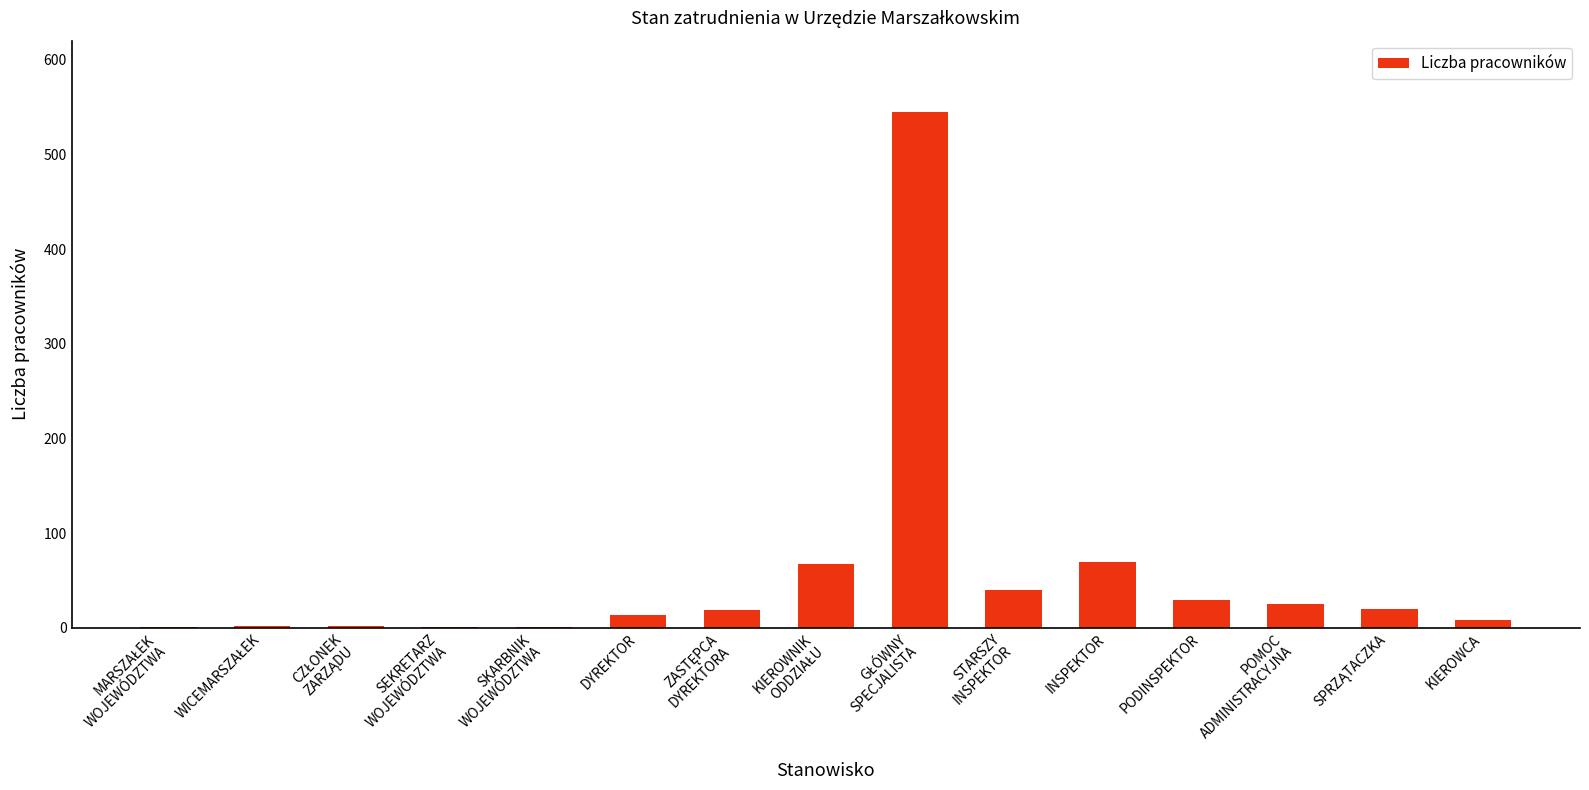

True or false: the data shows 25 at POMOC
ADMINISTRACYJNA.

True